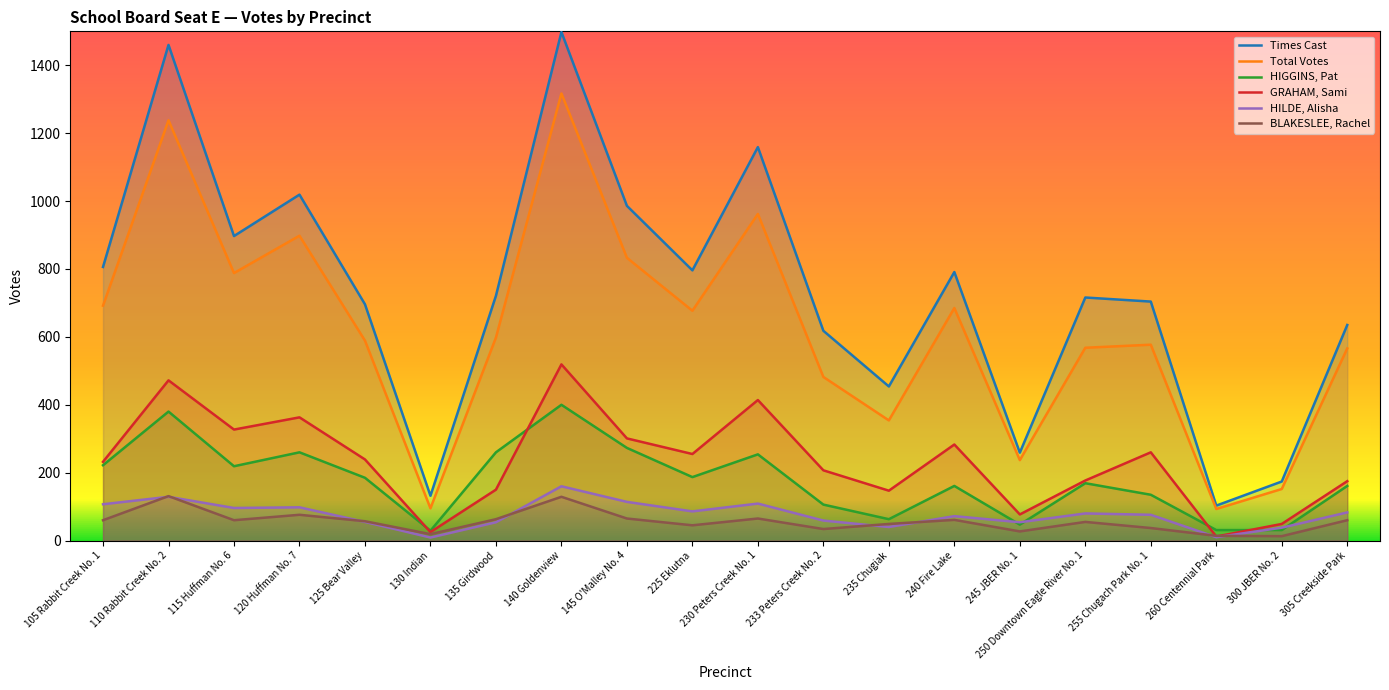

What is the sum of all GRAHAM, Sami values?

4684